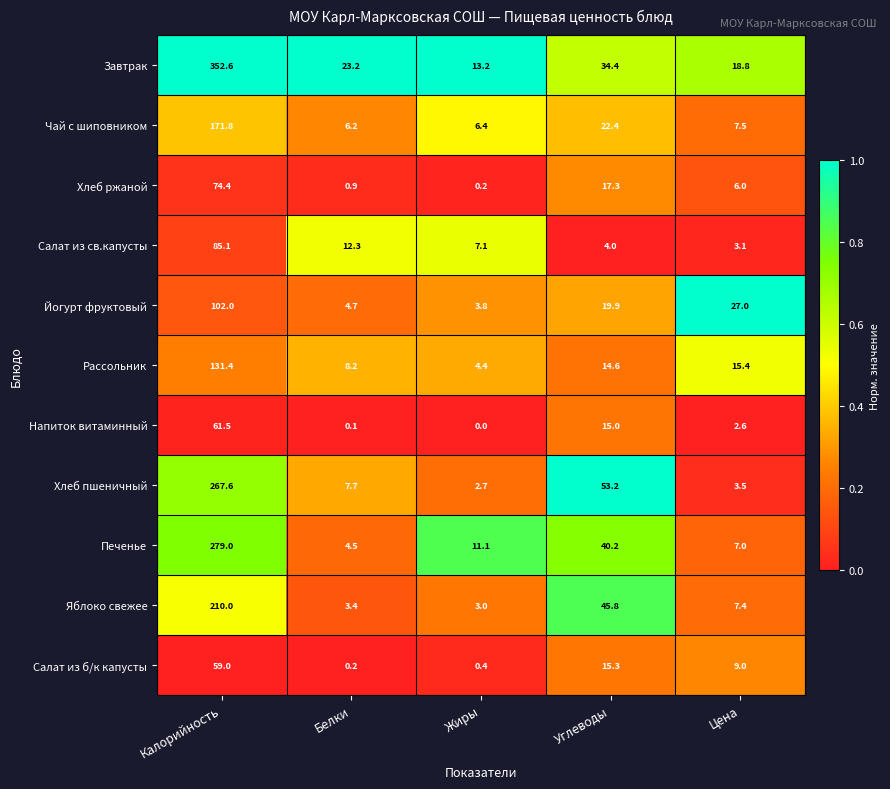

At Цена, list the series in order from largest to smallest.

Йогурт фруктовый, Завтрак, Рассольник, Салат из б/к капусты, Чай с шиповником, Яблоко свежее, Печенье, Хлеб ржаной, Хлеб пшеничный, Салат из св.капусты, Напиток витаминный